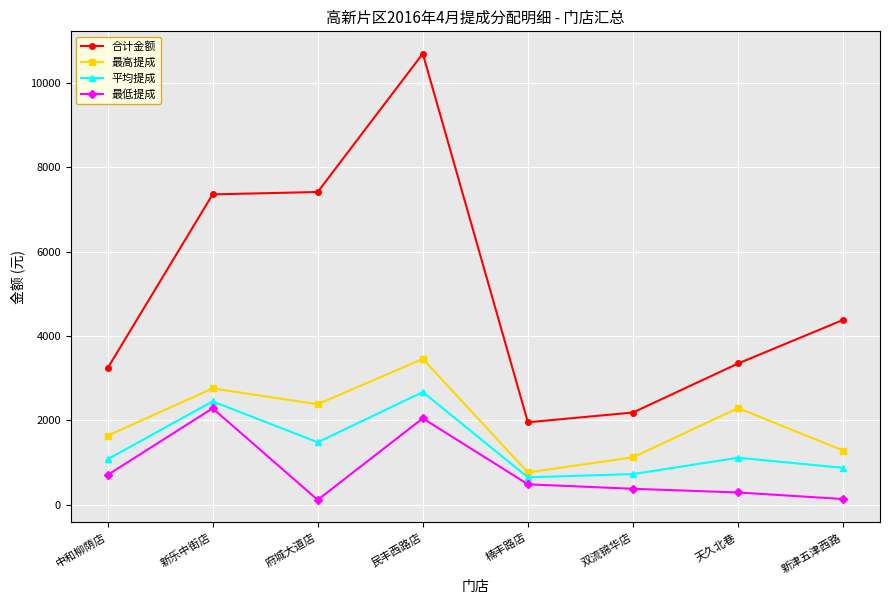

What value does the 最低提成 series have at 楠丰路店?

486.5